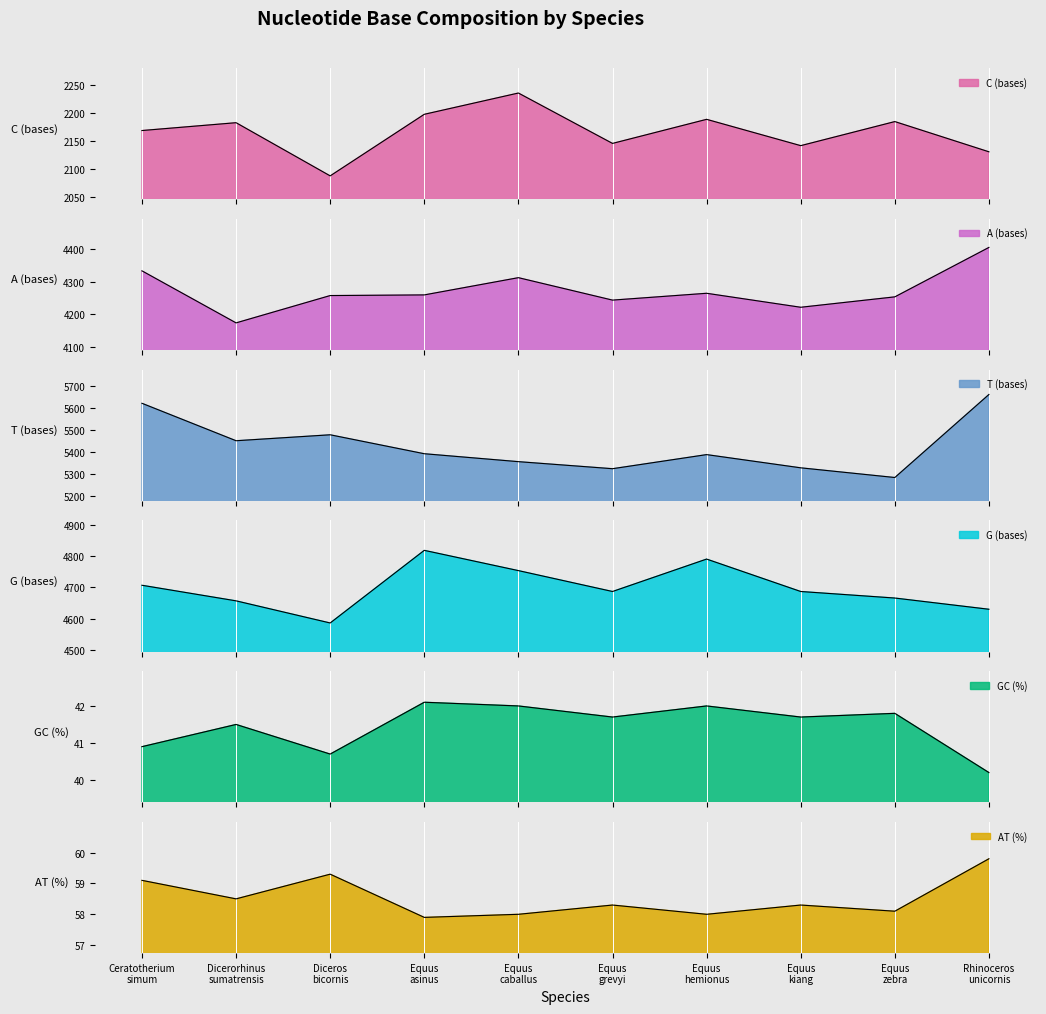

What is the difference between the second highest and minimum values in the C (bases) series?

110.0